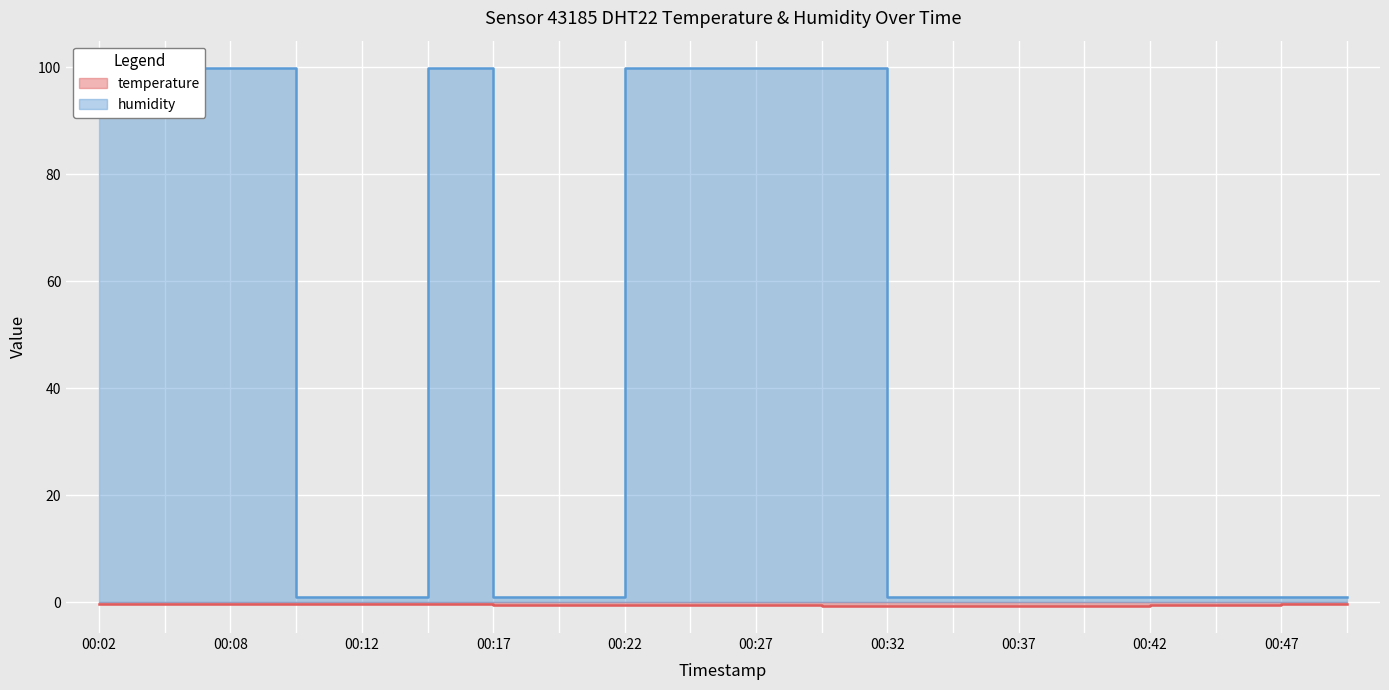

What is the approximate value of temperature at 00:30?

-0.6